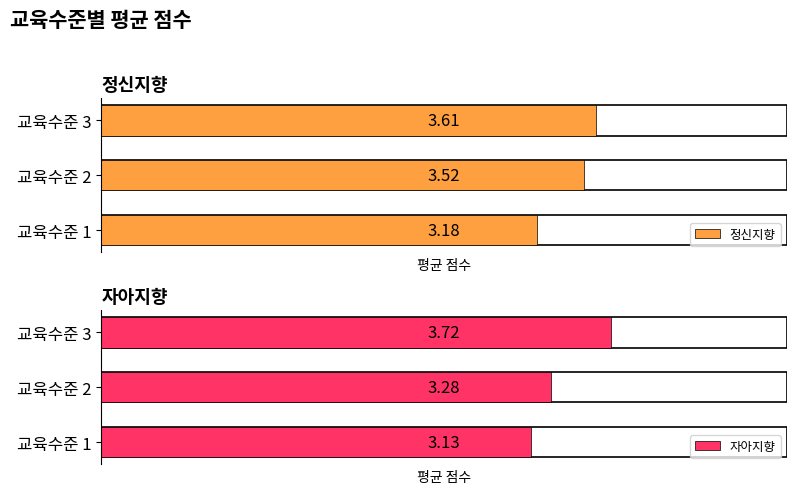

What is the highest value of the 정신지향 series?

3.6